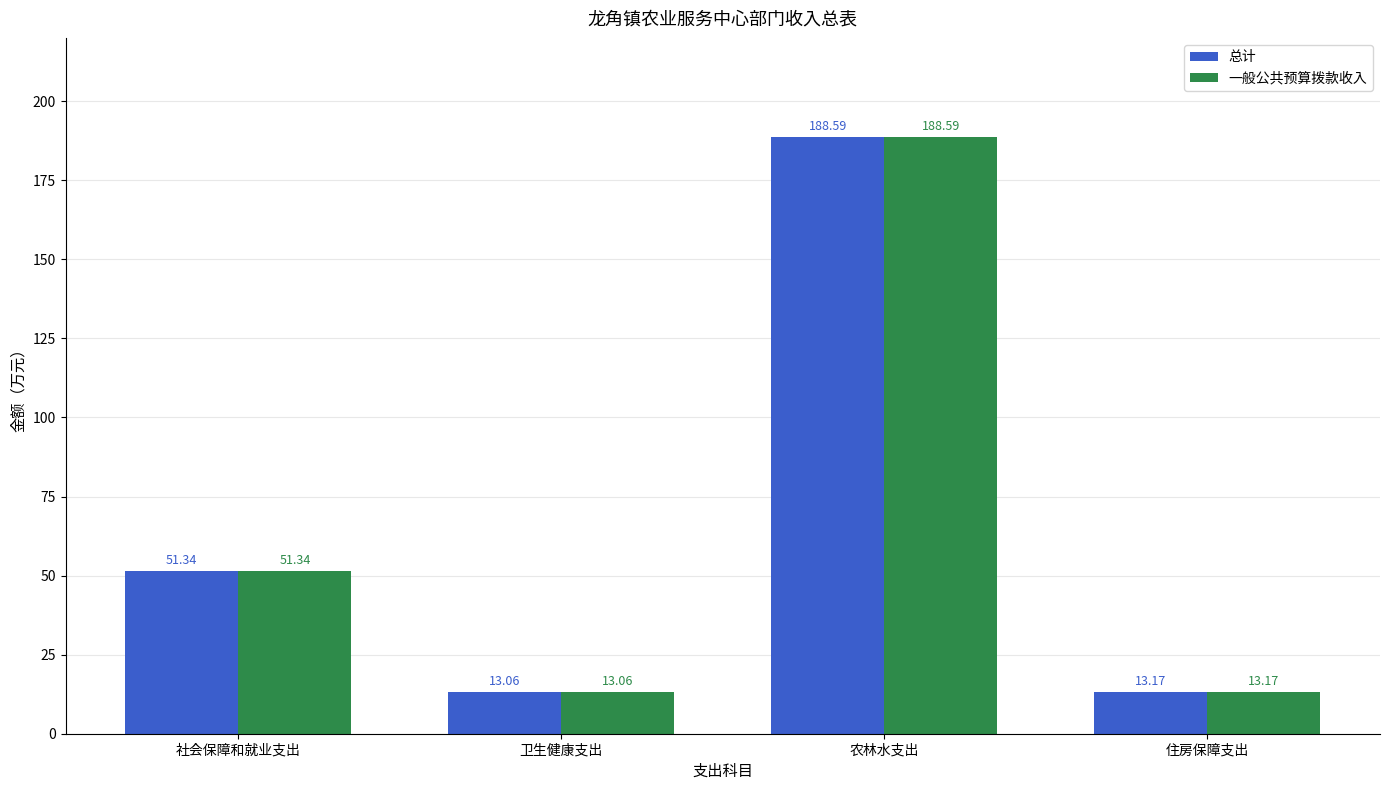

What is the sum of the 总计 values at 农林水支出 and 社会保障和就业支出?

239.9